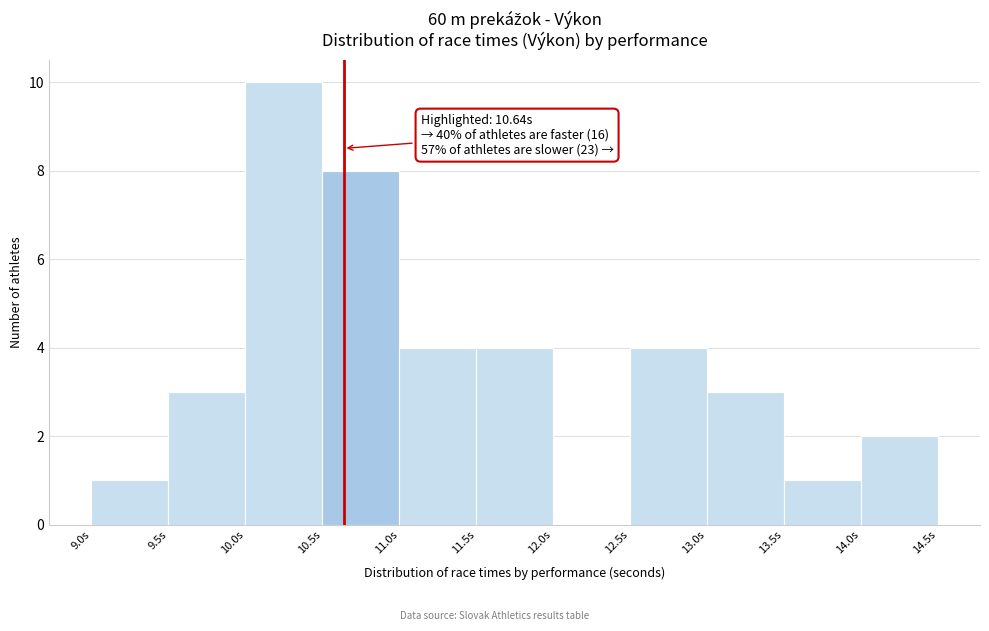

Over which range of the x-axis is the bar tallest?

10.0 to 10.5